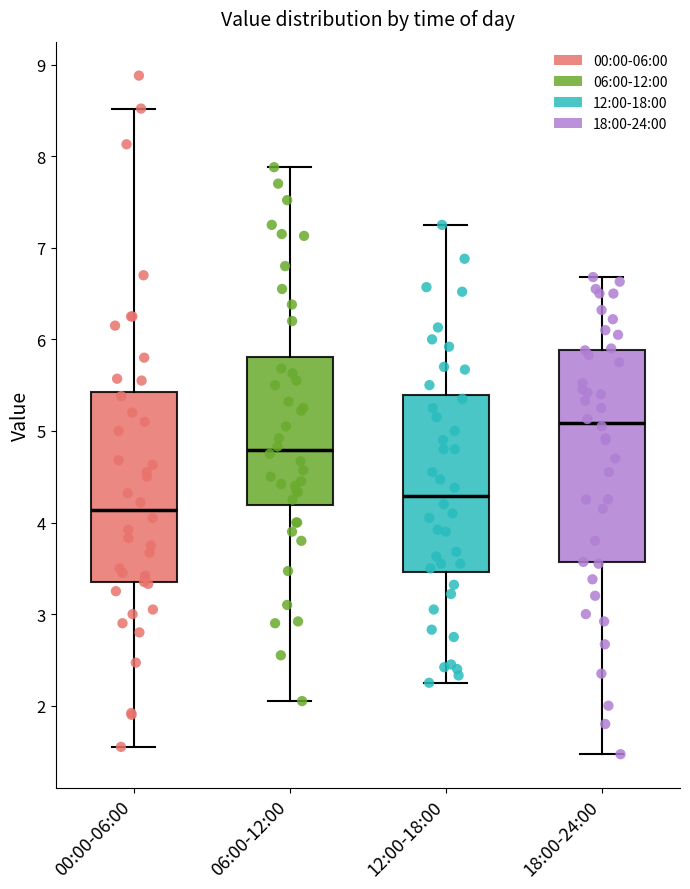

Where is the lower edge of the box for 00:00-06:00 on the y-axis? The values are not printed on the chart, so give them approximately, as read against the axis.

3.3